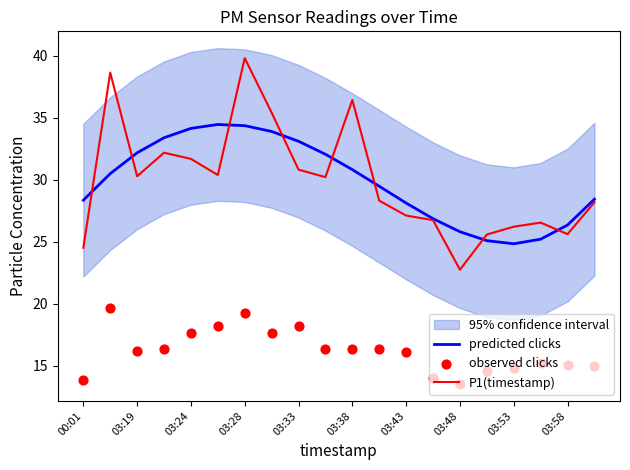

Which series has the widest spread of Y values?

P1(timestamp)